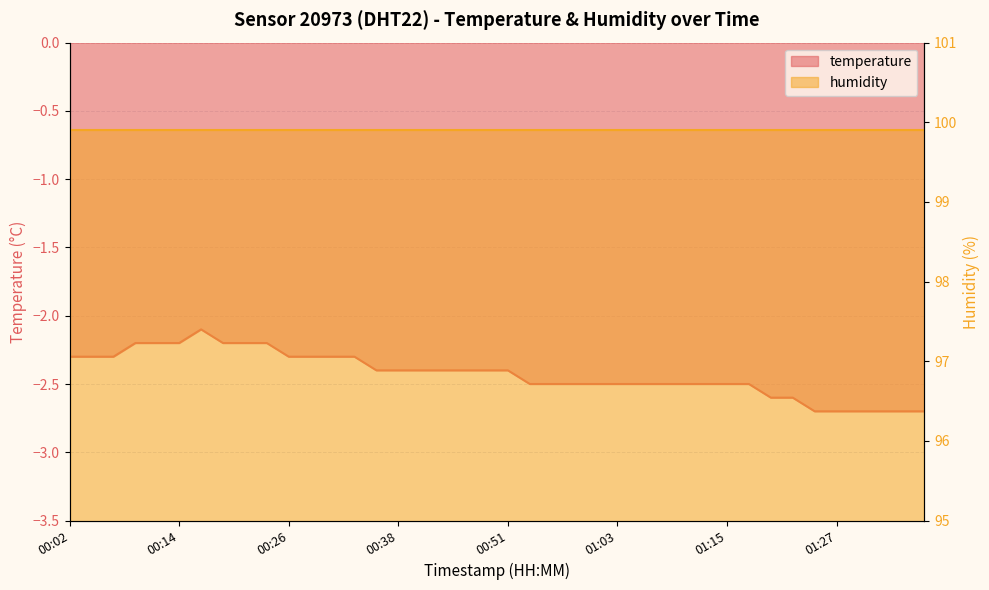

What is the label of the 7th point from the left?

00:16